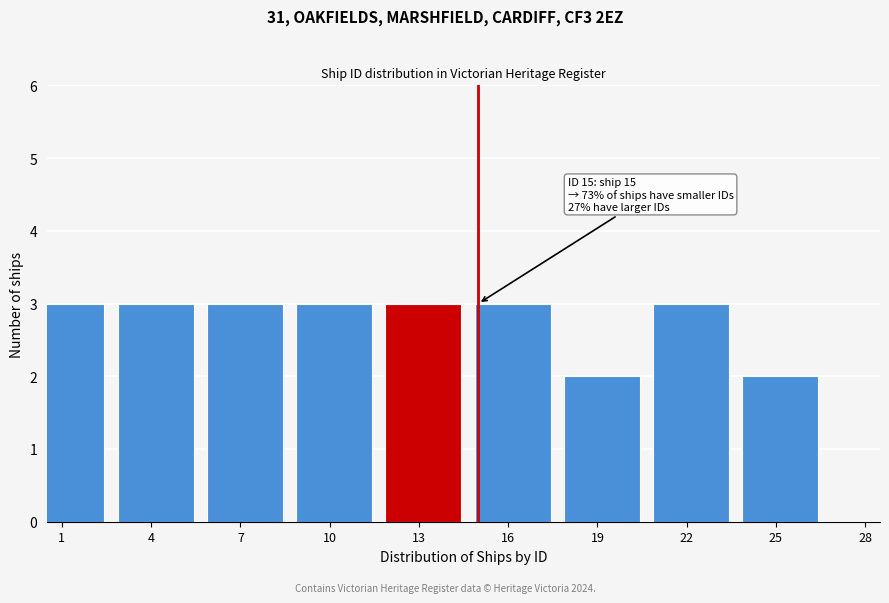

Reading left to right, transcribe all the data shown in this chart.

3	3	3	3	3	3	2	3	2